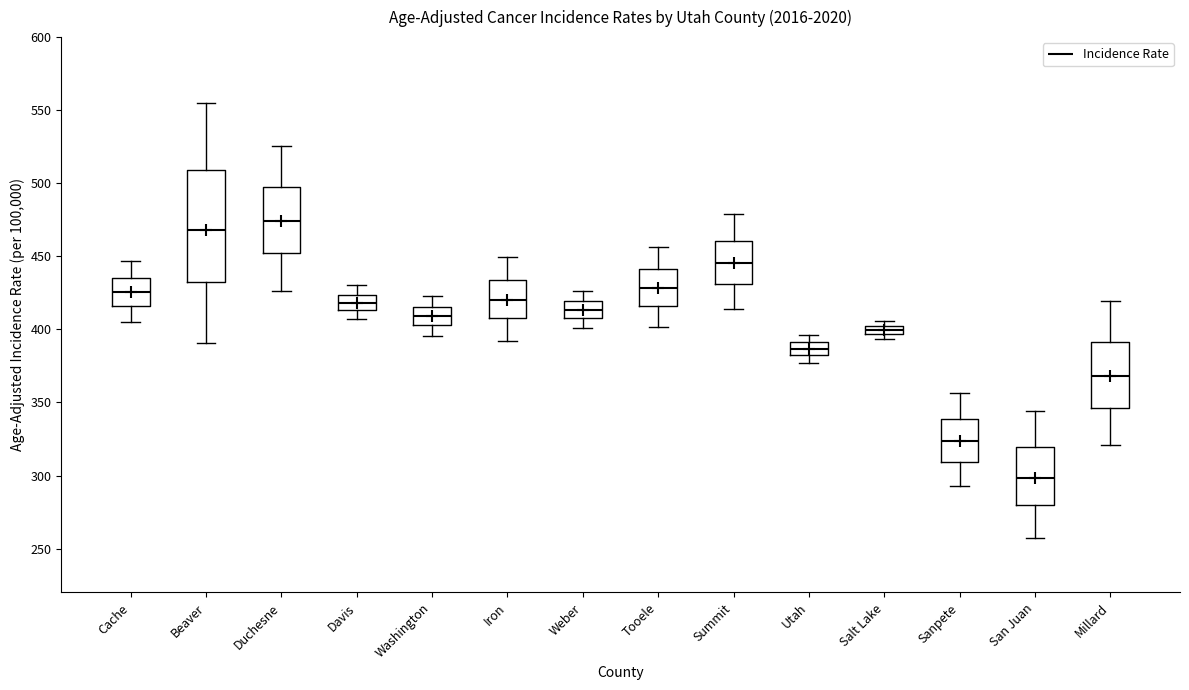

Which box has the lowest median line?

San Juan